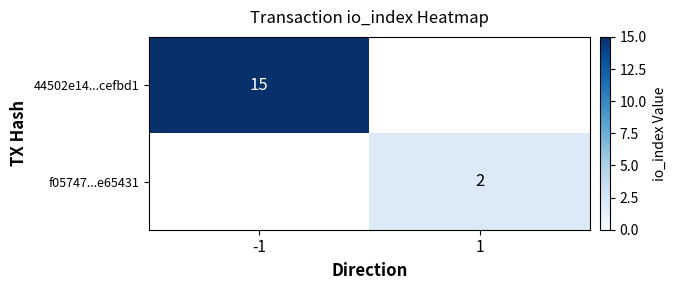

The value of f05747...e65431 at 1 is 1. True or false?

False